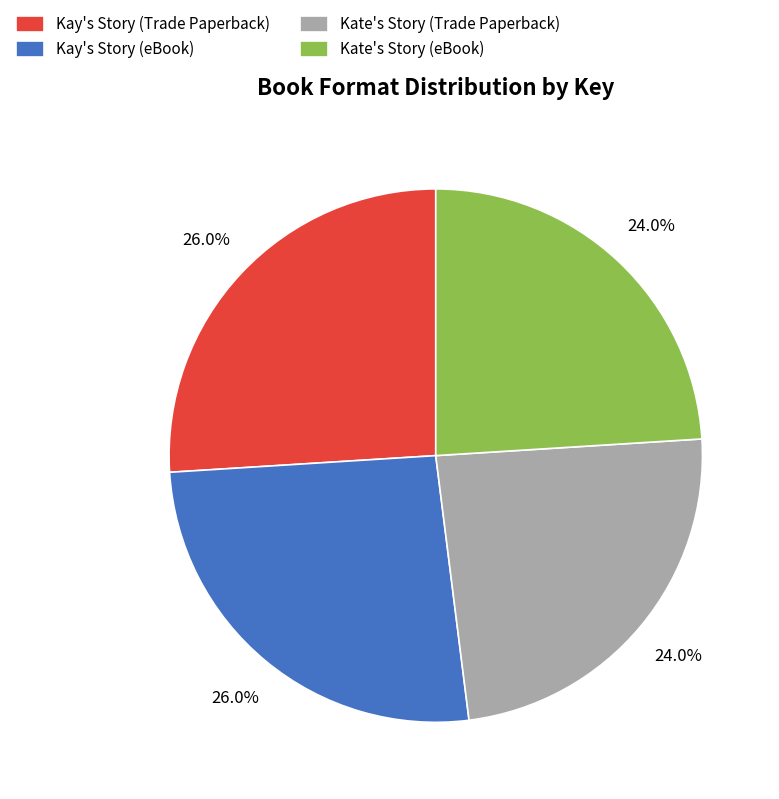

To the nearest percent, what portion does Kay's Story (eBook) represent?

26%